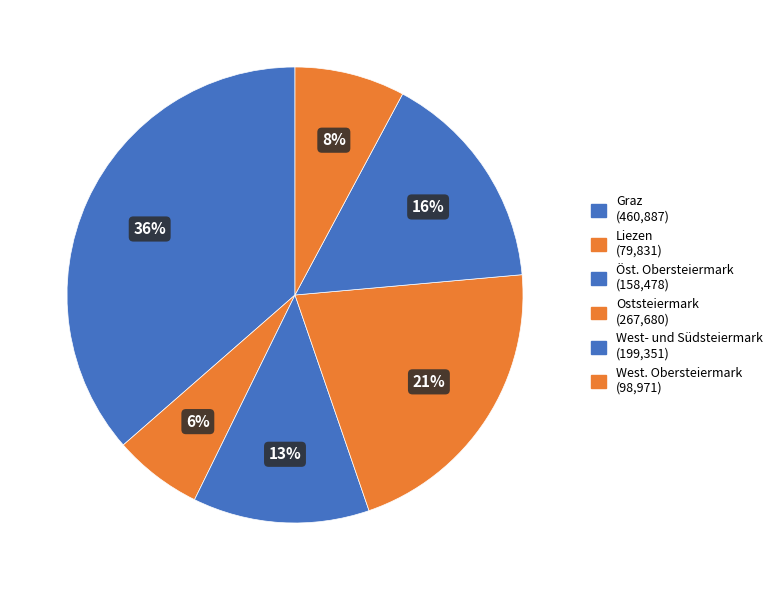

How many segments does this pie chart have?

6